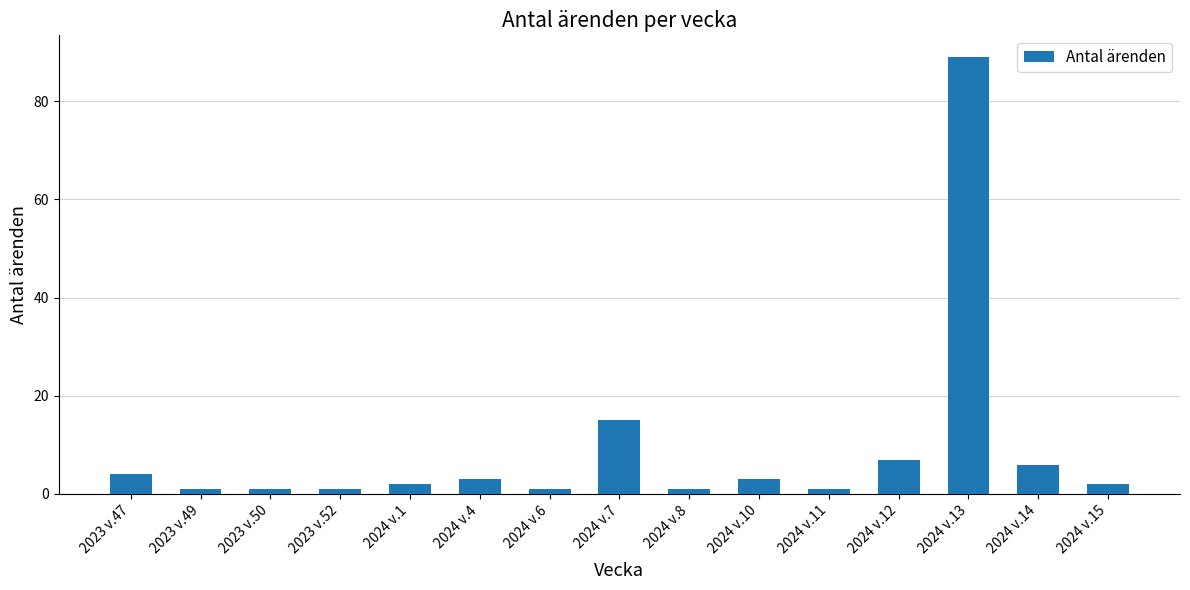

Where does the data first go above 2?

2023 v.47